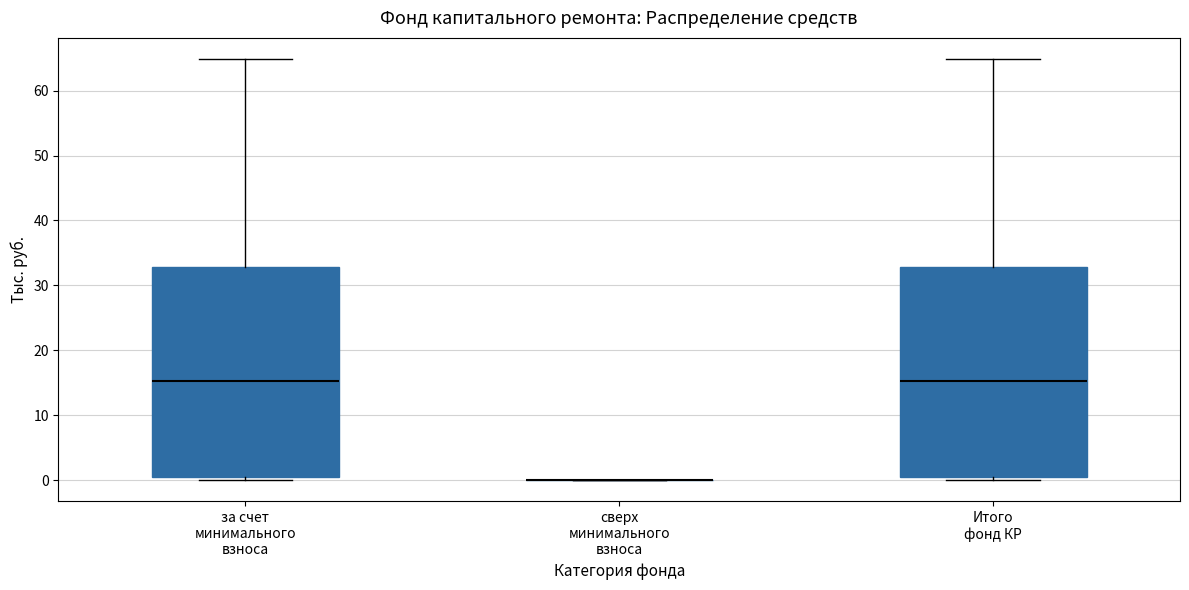

Reading left to right, transcribe this box plot: for each box, give where its median line is, the range the box spans, and where its two whiskers end, as read against the y-axis. The values are not printed on the chart, so give them approximately, as read against the axis.

за счет минимального взноса: median 15, box 0 to 33, whiskers 0 (just below the box's lower edge) to 65
сверх минимального взноса: box collapsed to a line at 0, whiskers 0 to 0
Итого фонд КР: median 15, box 0 to 33, whiskers 0 (just below the box's lower edge) to 65